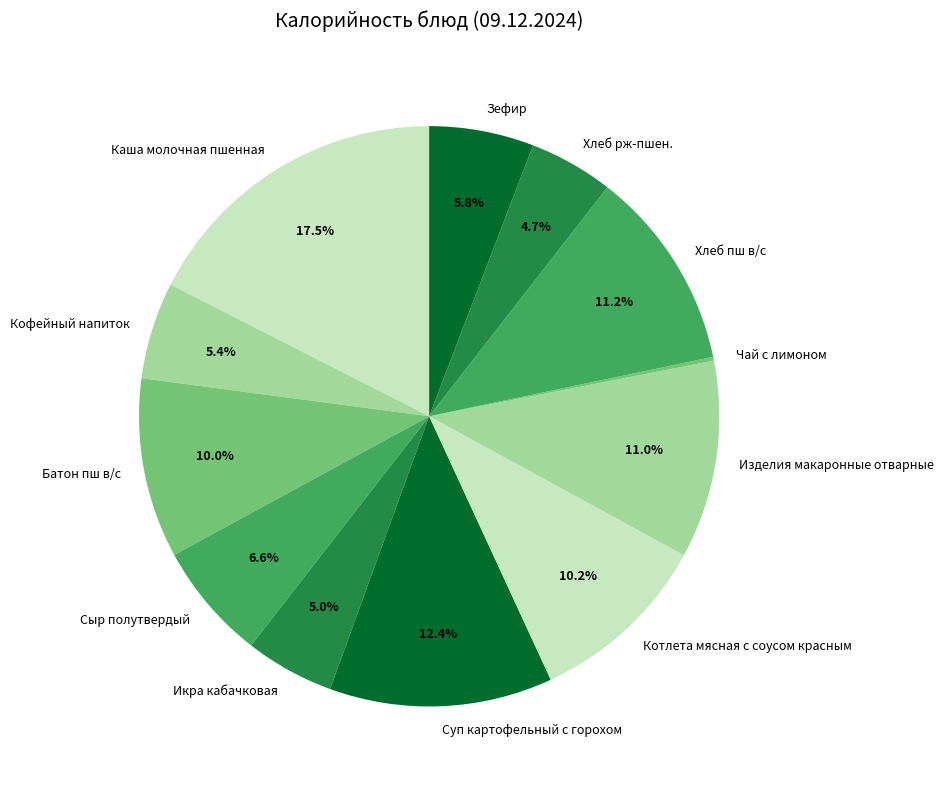

Do Сыр полутвердый and Котлета мясная с соусом красным together represent more than half of the pie?

No